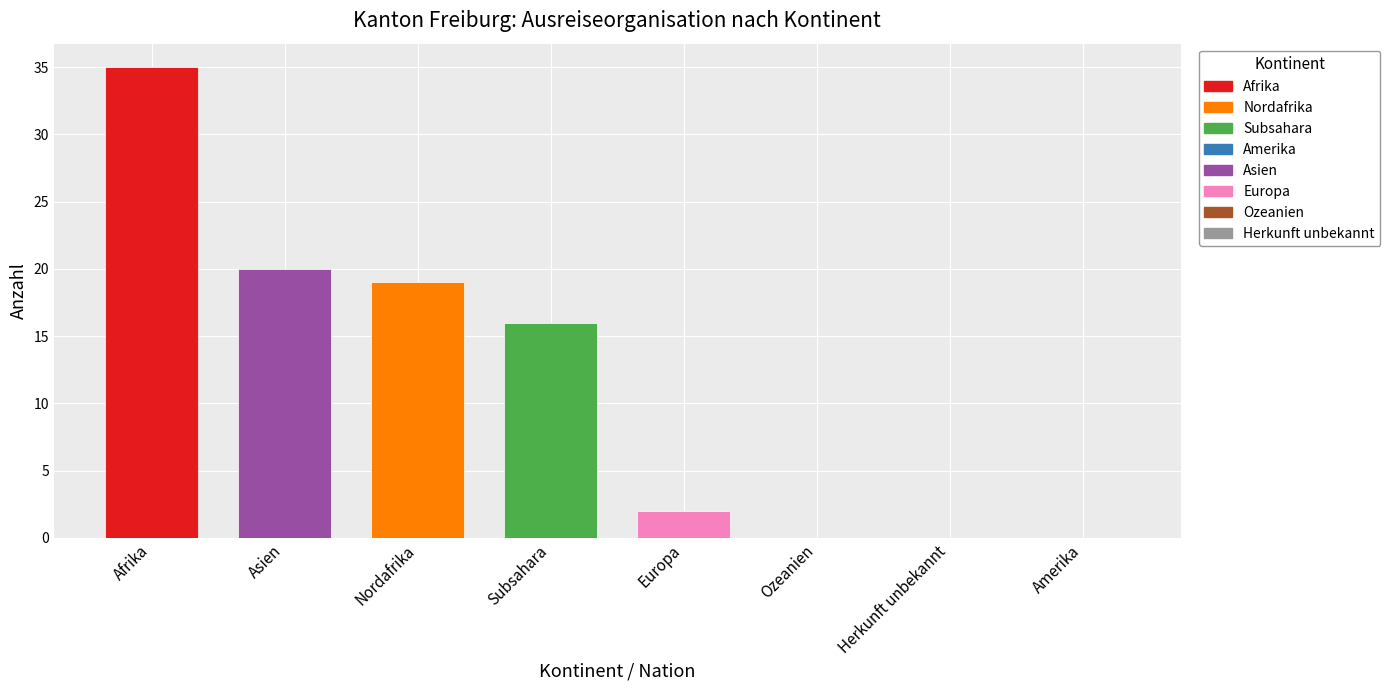

The value at Amerika is 14. True or false?

False